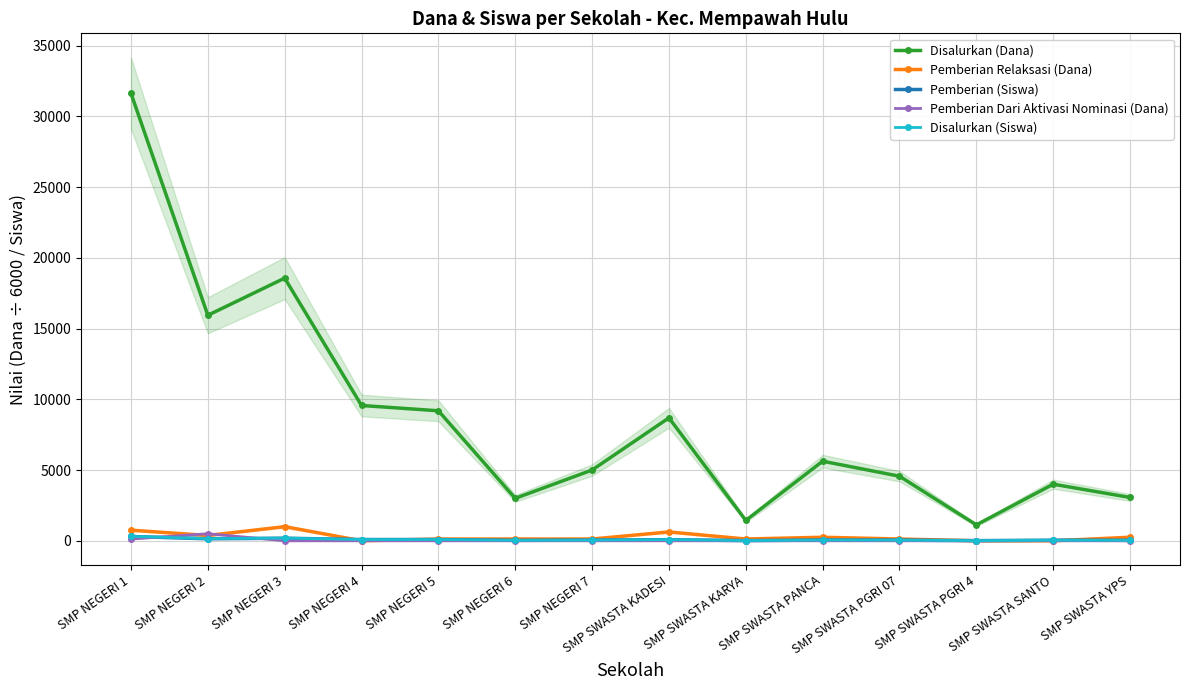

Reading right to left, extract all data points from this chart.

Disalurkan (Dana): SMP SWASTA YPS=3062.5	SMP SWASTA SANTO=4000.0	SMP SWASTA PGRI 4=1125.0	SMP SWASTA PGRI 07=4562.5	SMP SWASTA PANCA=5625.0	SMP SWASTA KARYA=1437.5	SMP SWASTA KADESI=8687.5	SMP NEGERI 7=5000.0	SMP NEGERI 6=3000.0	SMP NEGERI 5=9187.5	SMP NEGERI 4=9562.5	SMP NEGERI 3=18562.5	SMP NEGERI 2=15937.5	SMP NEGERI 1=31625.0
Pemberian Relaksasi (Dana): SMP SWASTA YPS=250.0	SMP SWASTA SANTO=0.0	SMP SWASTA PGRI 4=0.0	SMP SWASTA PGRI 07=125.0	SMP SWASTA PANCA=250.0	SMP SWASTA KARYA=125.0	SMP SWASTA KADESI=625.0	SMP NEGERI 7=125.0	SMP NEGERI 6=125.0	SMP NEGERI 5=125.0	SMP NEGERI 4=0.0	SMP NEGERI 3=1000.0	SMP NEGERI 2=375.0	SMP NEGERI 1=750.0
Pemberian (Siswa): SMP SWASTA YPS=32.0	SMP SWASTA SANTO=41.0	SMP SWASTA PGRI 4=11.0	SMP SWASTA PGRI 07=46.0	SMP SWASTA PANCA=50.0	SMP SWASTA KARYA=14.0	SMP SWASTA KADESI=76.0	SMP NEGERI 7=49.0	SMP NEGERI 6=30.0	SMP NEGERI 5=88.0	SMP NEGERI 4=89.0	SMP NEGERI 3=181.0	SMP NEGERI 2=142.0	SMP NEGERI 1=303.0
Pemberian Dari Aktivasi Nominasi (Dana): SMP SWASTA YPS=0.0	SMP SWASTA SANTO=0.0	SMP SWASTA PGRI 4=0.0	SMP SWASTA PGRI 07=0.0	SMP SWASTA PANCA=0.0	SMP SWASTA KARYA=0.0	SMP SWASTA KADESI=0.0	SMP NEGERI 7=0.0	SMP NEGERI 6=0.0	SMP NEGERI 5=0.0	SMP NEGERI 4=0.0	SMP NEGERI 3=0.0	SMP NEGERI 2=500.0	SMP NEGERI 1=125.0
Disalurkan (Siswa): SMP SWASTA YPS=34.0	SMP SWASTA SANTO=41.0	SMP SWASTA PGRI 4=11.0	SMP SWASTA PGRI 07=47.0	SMP SWASTA PANCA=52.0	SMP SWASTA KARYA=15.0	SMP SWASTA KADESI=81.0	SMP NEGERI 7=50.0	SMP NEGERI 6=31.0	SMP NEGERI 5=89.0	SMP NEGERI 4=89.0	SMP NEGERI 3=189.0	SMP NEGERI 2=153.0	SMP NEGERI 1=311.0